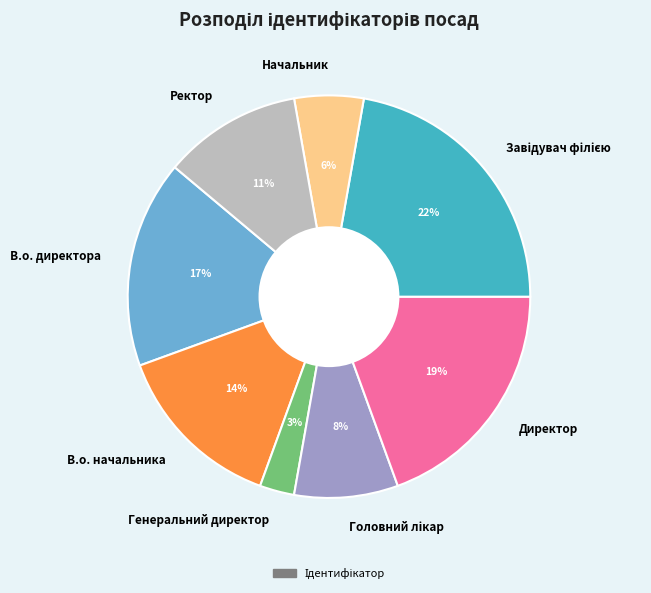

Is there any slice that represents more than half of the pie?

No